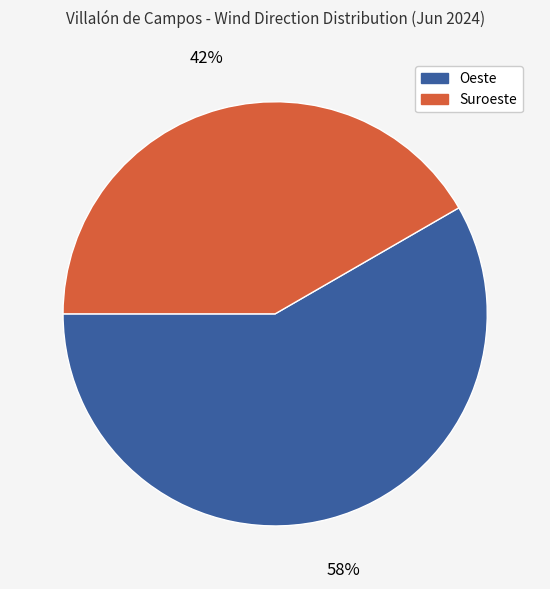

Approximately how many times larger is the value at Oeste compared to Suroeste?

1.4